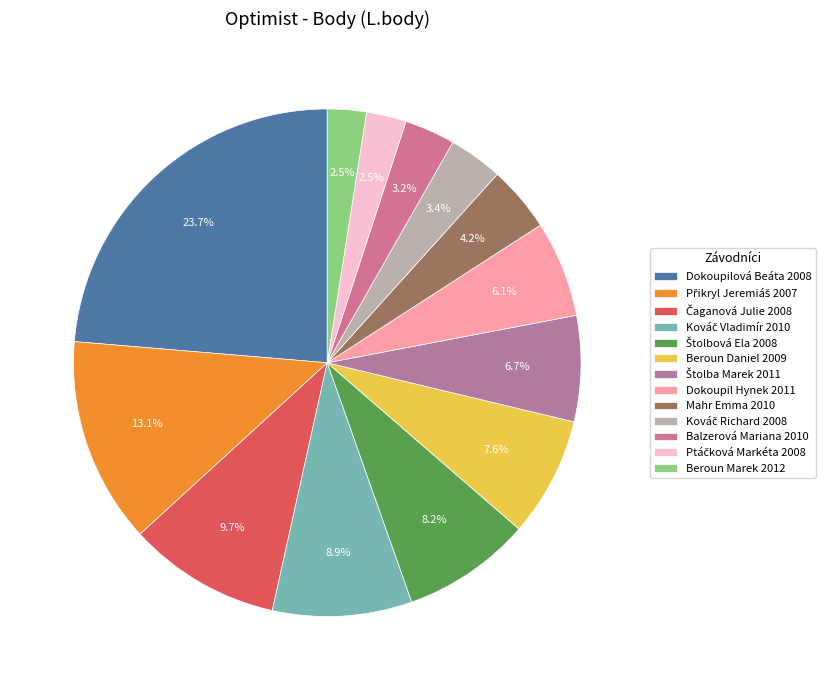

Is it true that Přikryl Jeremiáš 2007 is 1% of the pie?

False